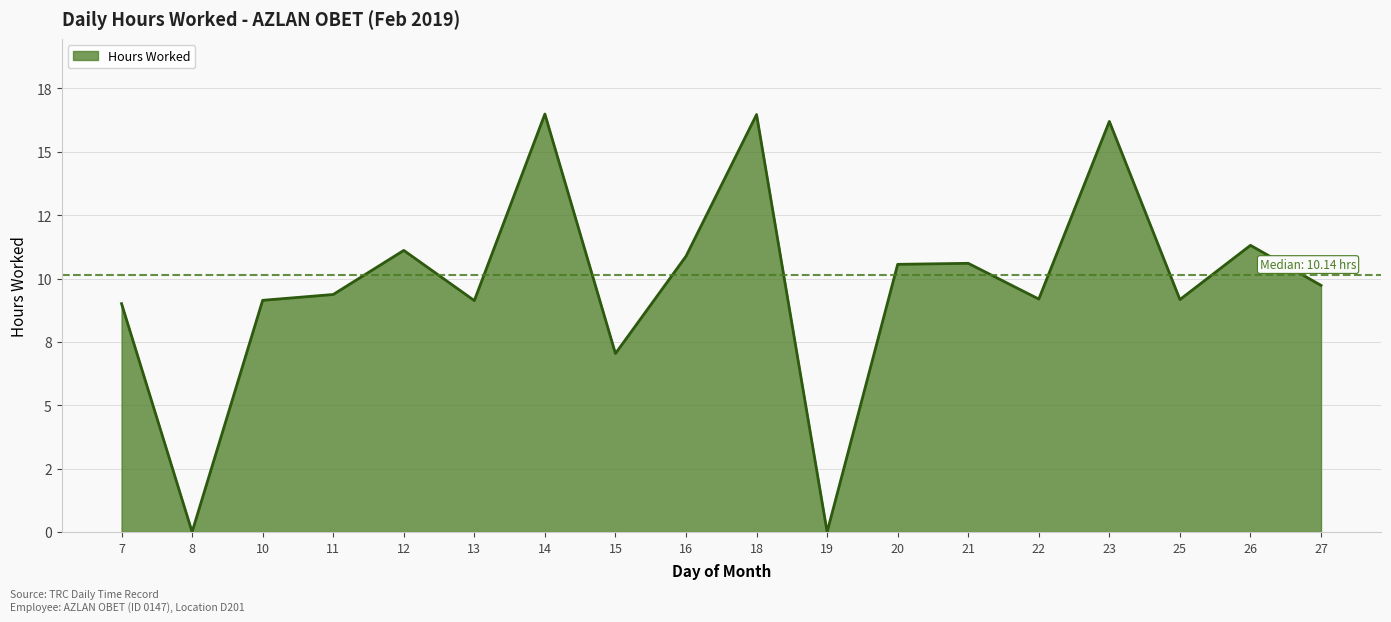

What is the maximum value shown in the chart?

16.5